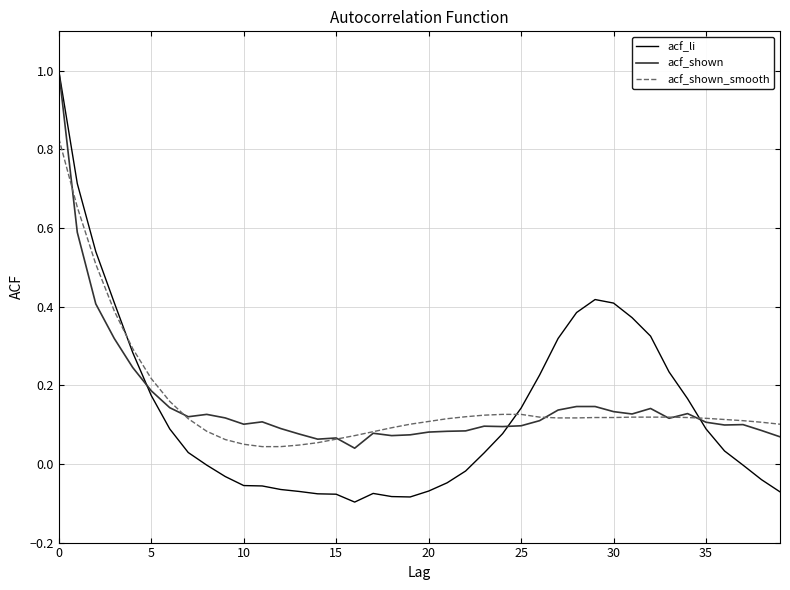

What is the maximum value shown in the chart?

1.0